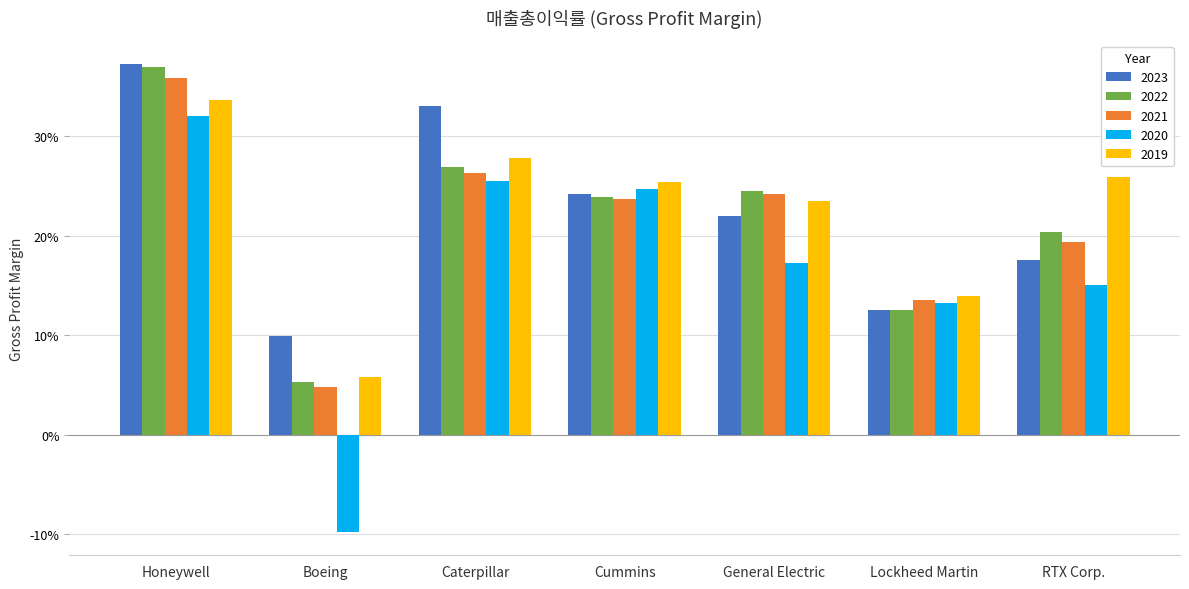

What is the difference between the maximum and minimum values in the 2019 series?

0.3